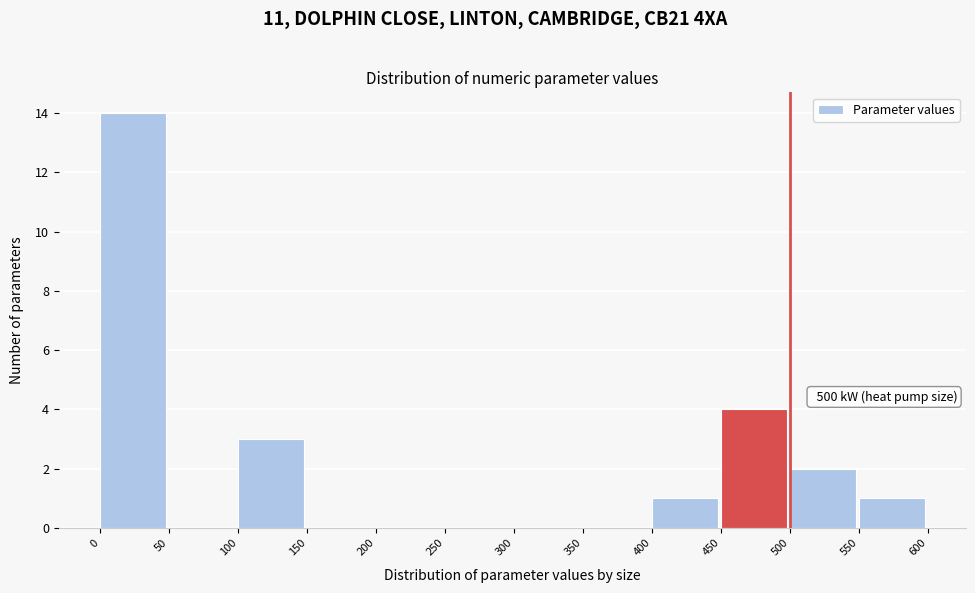

Which range on the x-axis has the tallest bar?

0 to 50